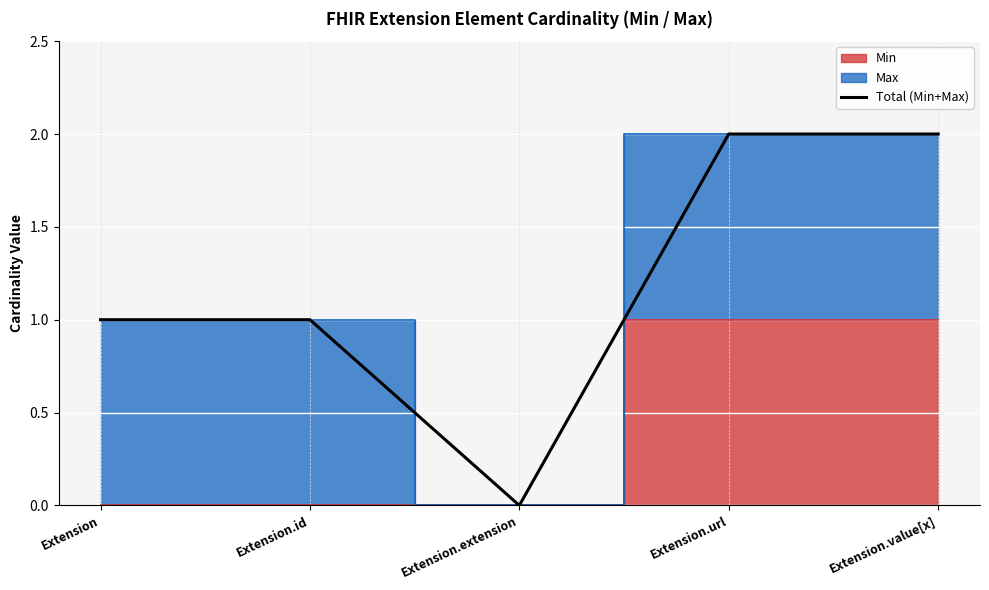

The value at Extension.id is 2. True or false?

False